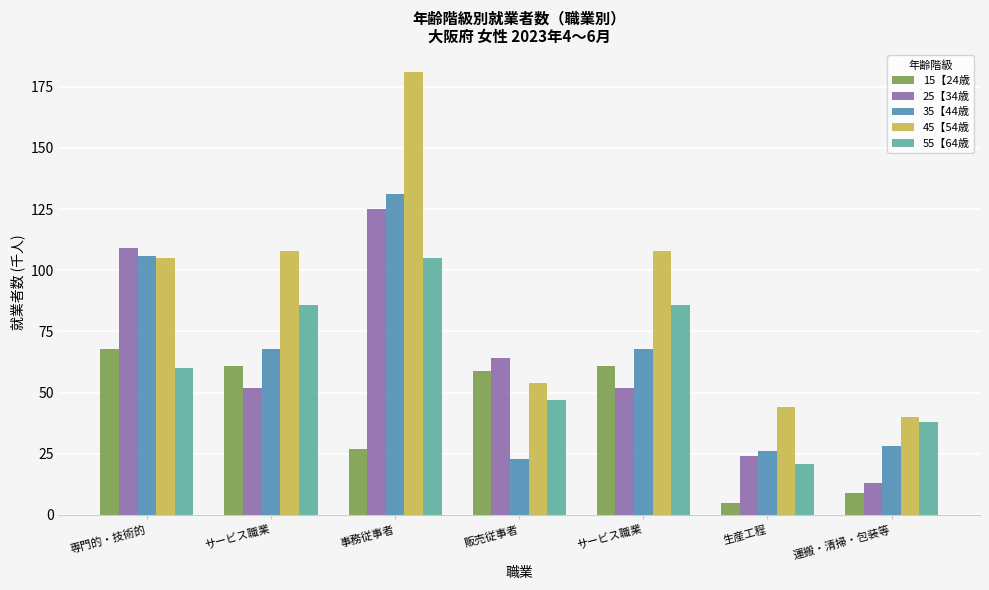

Which series changed the most between サービス職業 and 生産工程?

55【64歳